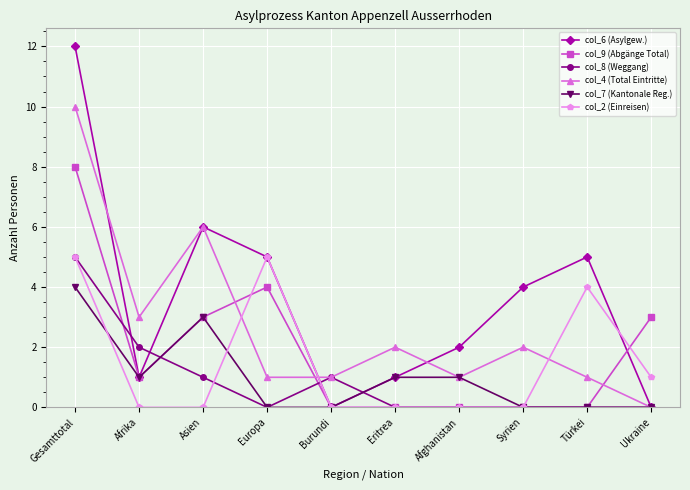

What is the highest value of the col_4 (Total Eintritte) series?

10